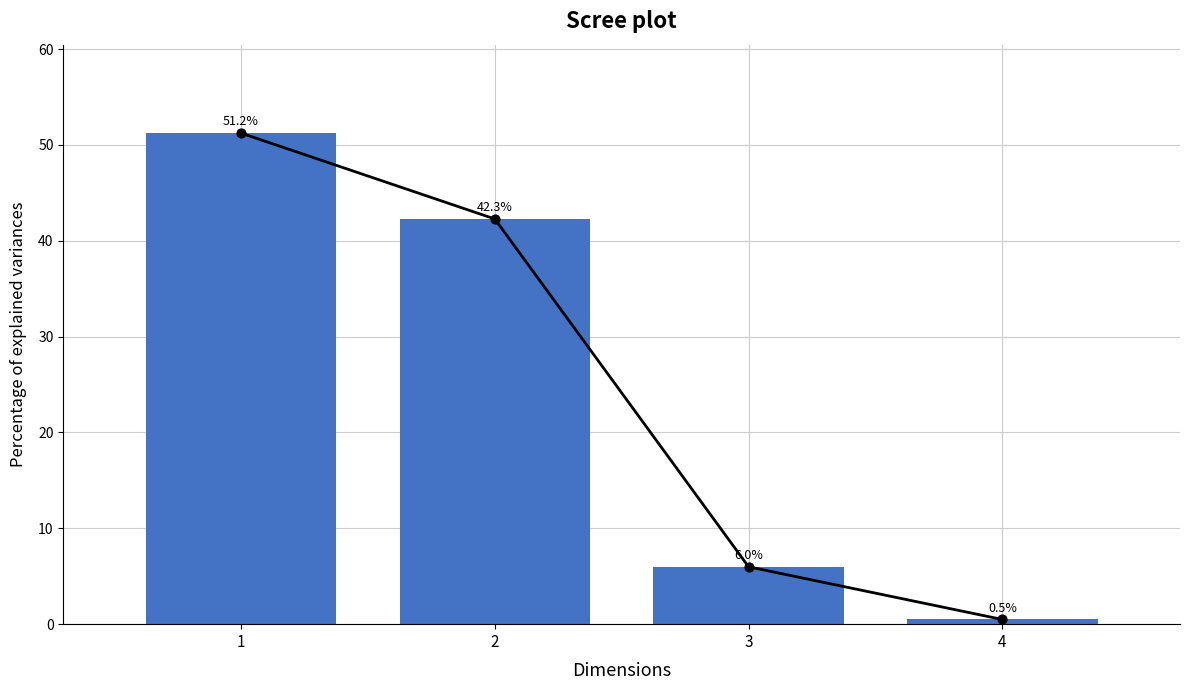

What is the change in value from 1 to 4?

-50.8